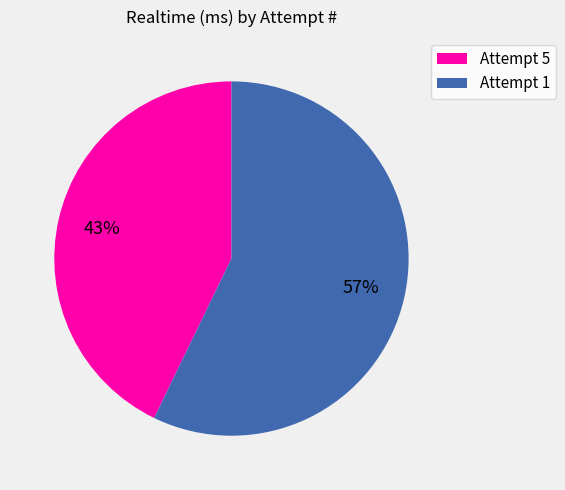

Is the sum of Attempt 5 and Attempt 1 greater than half?

Yes